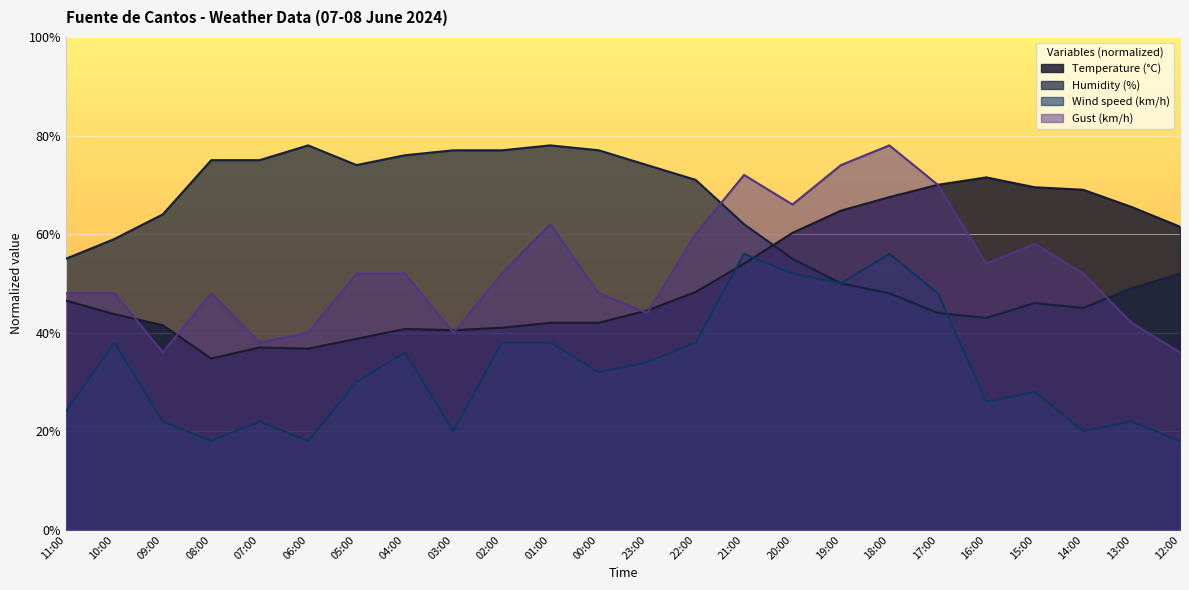

True or false: Humidity (%) has more than 1 points higher than both neighbors.

True